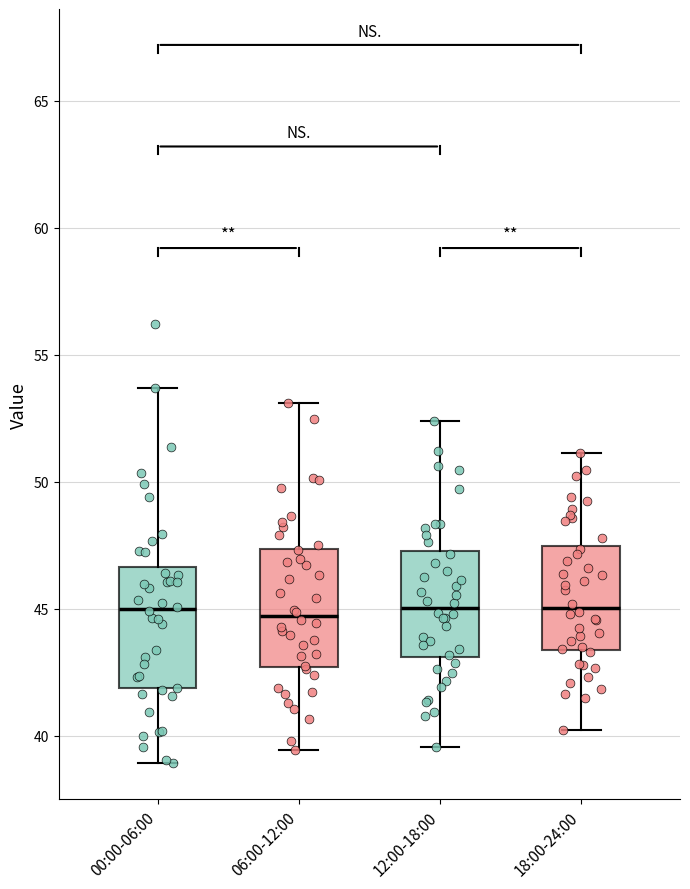

Reading left to right, transcribe this box plot: for each box, give where its median line is, the range the box spans, and where its two whiskers end, as read against the y-axis. The values are not printed on the chart, so give them approximately, as read against the axis.

00:00-06:00: median 45.0, box 42.0 to 46.5, whiskers 39.0 to 53.5
06:00-12:00: median 44.5, box 42.5 to 47.5, whiskers 39.5 to 53.0
12:00-18:00: median 45.0, box 43.0 to 47.5, whiskers 39.5 to 52.5
18:00-24:00: median 45.0, box 43.5 to 47.5, whiskers 40.0 to 51.0